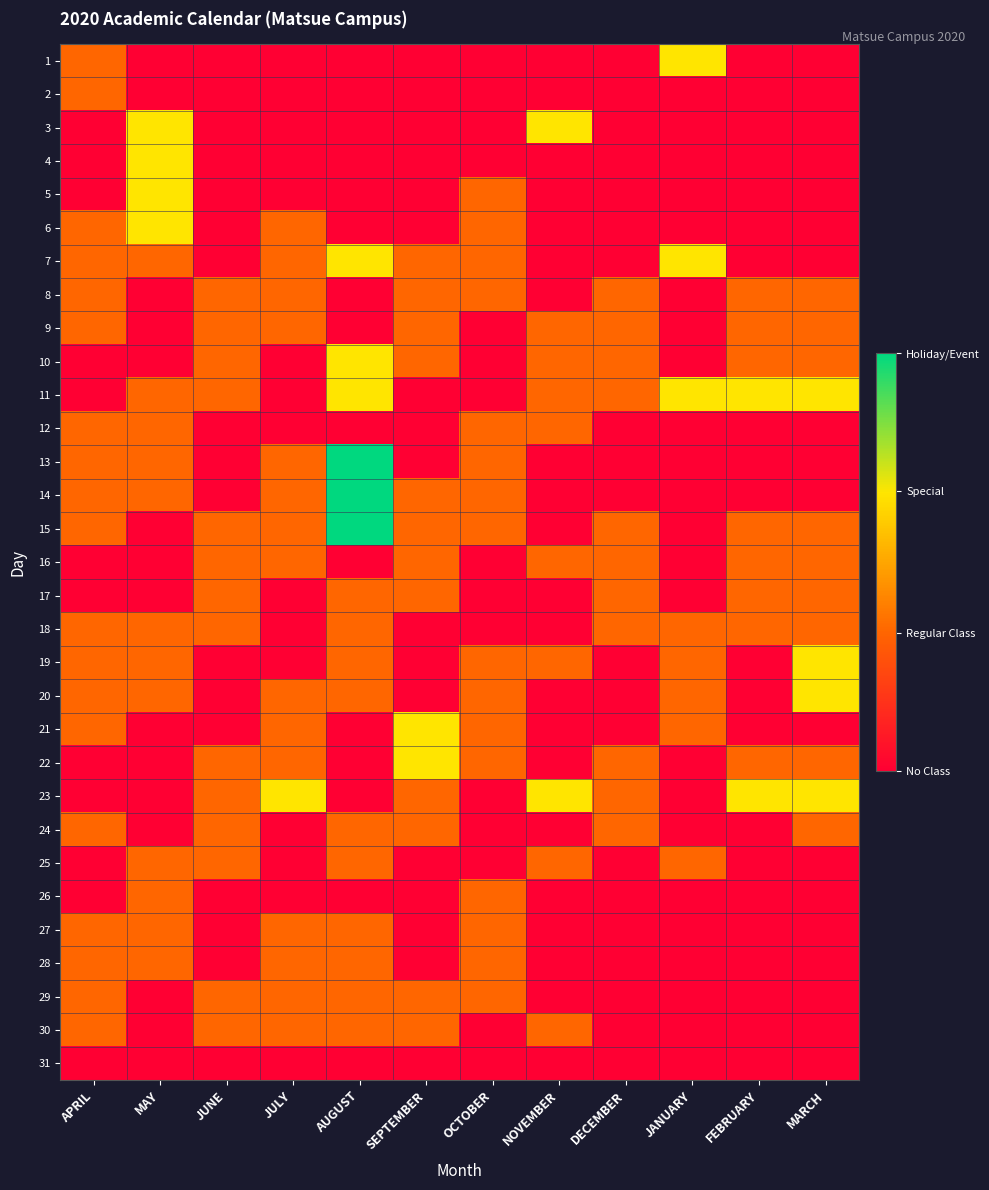

What is the maximum value shown in the chart?

1.0